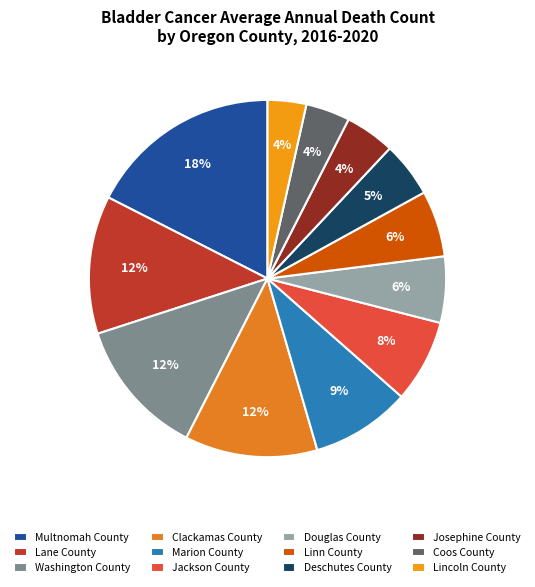

Rank the categories by value from lowest to highest.

Lincoln County, Coos County, Josephine County, Deschutes County, Douglas County, Linn County, Jackson County, Marion County, Clackamas County, Lane County, Washington County, Multnomah County